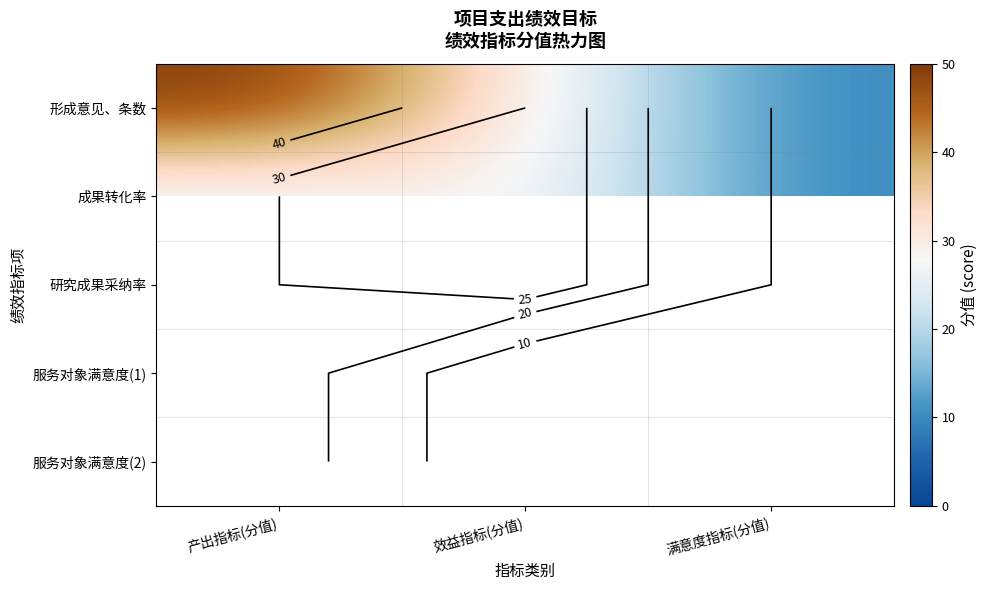

Is it true that 成果转化率 equals 30.0 at 效益指标(分值)?

True